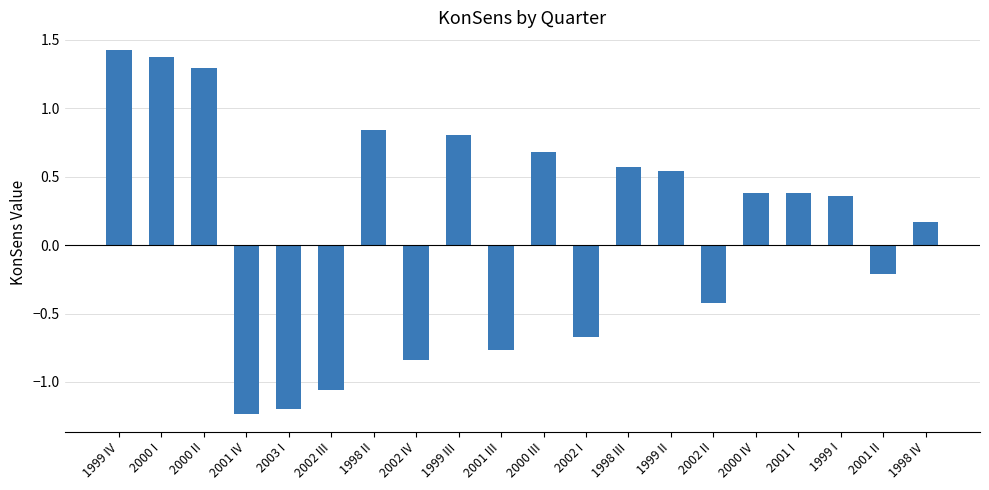

Which label corresponds to the smallest value in the chart?

2001 IV